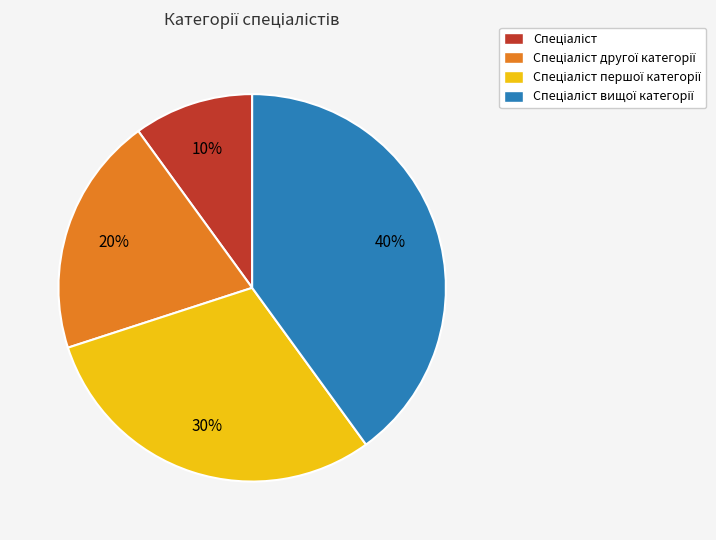

Is there any slice that represents more than half of the pie?

No